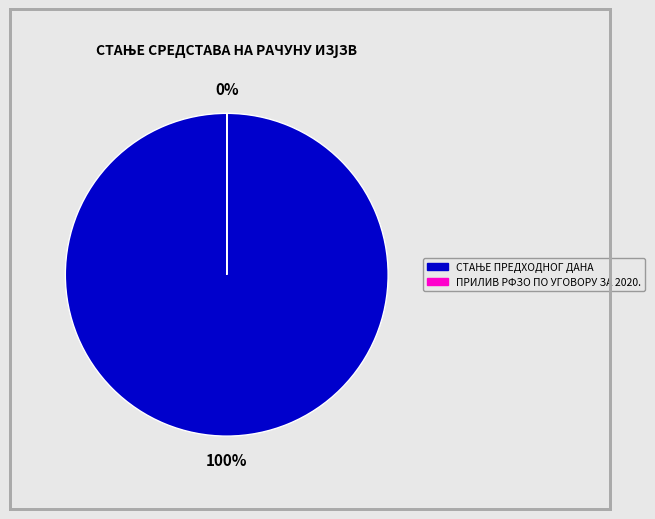

How many slices are in this pie chart?

2